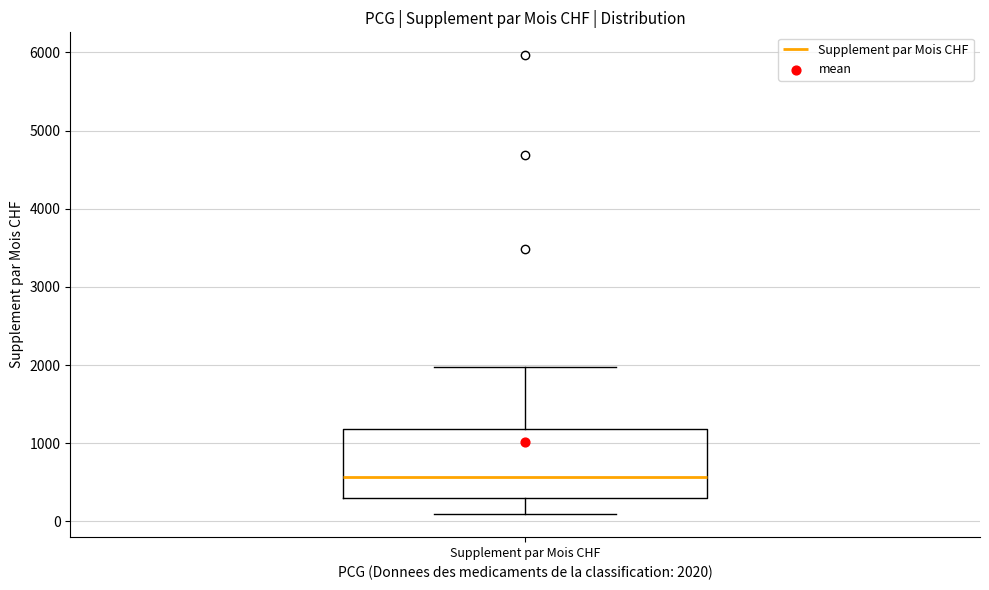

Read this box plot against the y-axis: the position of the median line, the range covered by the box, and the ends of both whiskers. The values are not printed on the chart, so give them approximately, as read against the axis.

median 600, box 300 to 1200, whiskers 100 to 2000